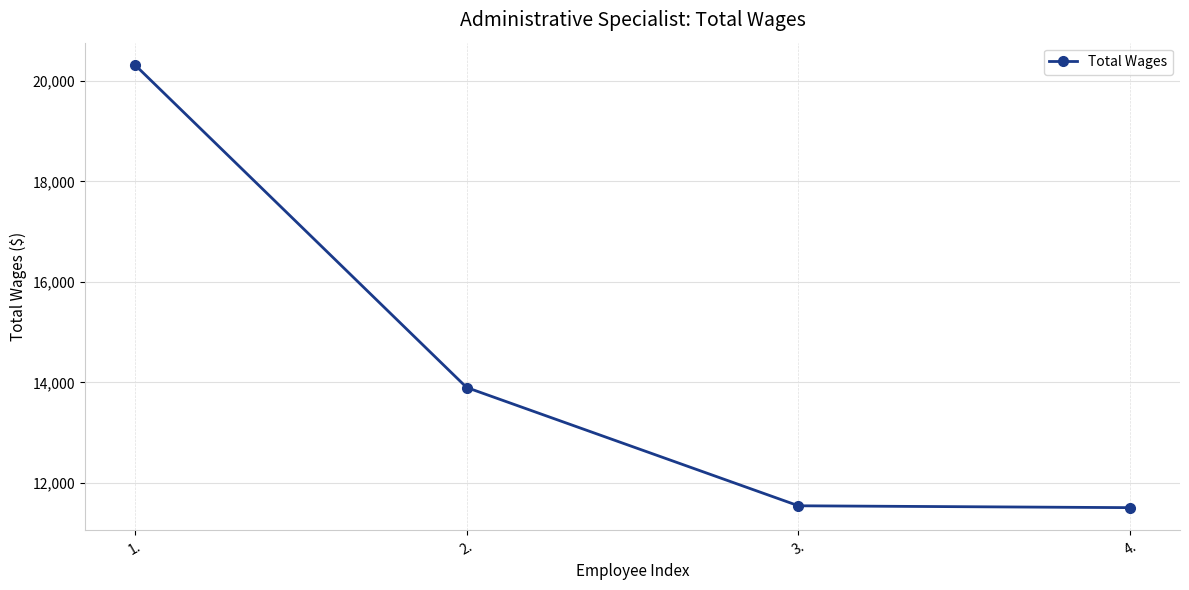

How many lines are shown in the chart?

1